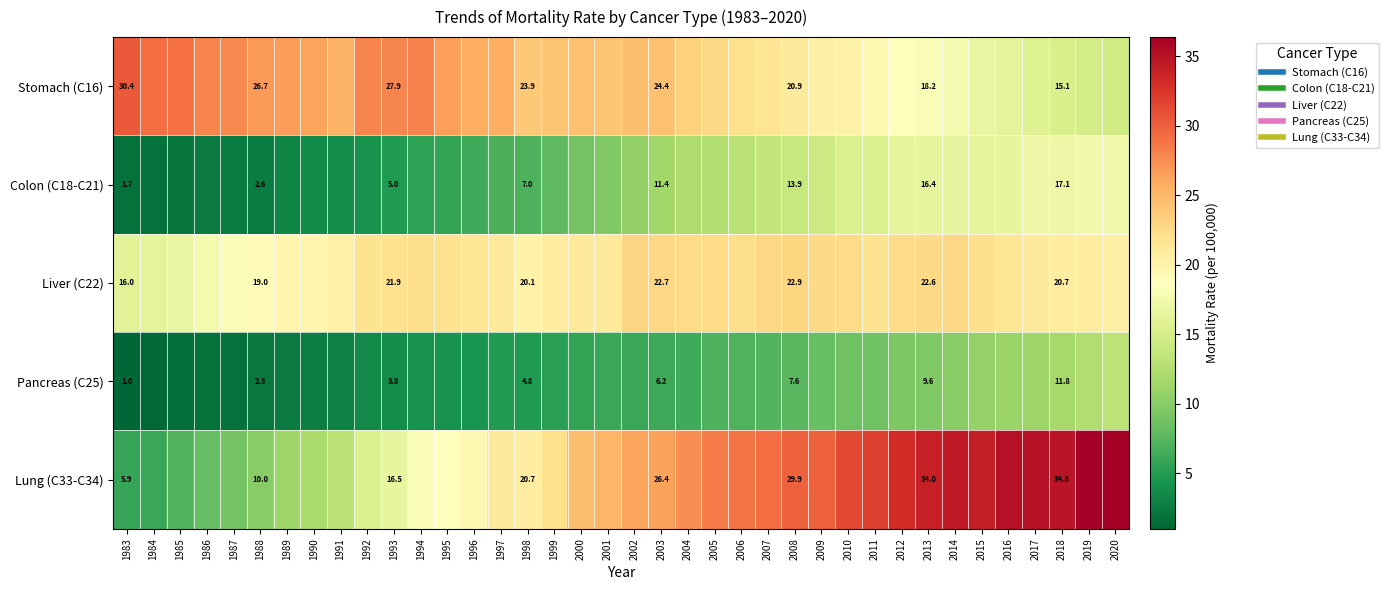

Is the value of Lung (C33-C34) at 1993 greater than the value of Pancreas (C25) at 1985?

Yes